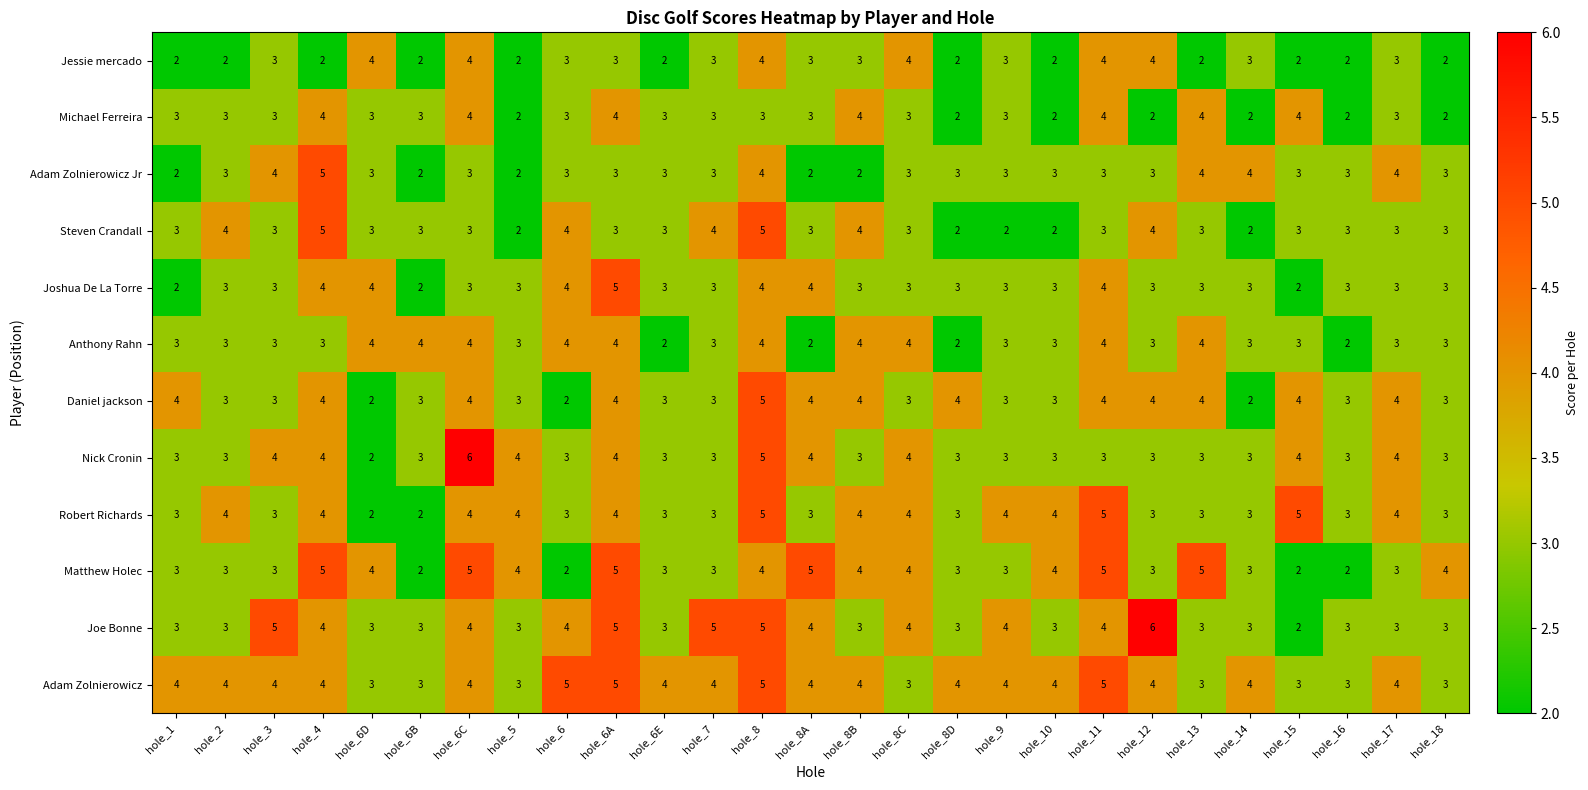

Read the Steven Crandall value at hole_6.

4